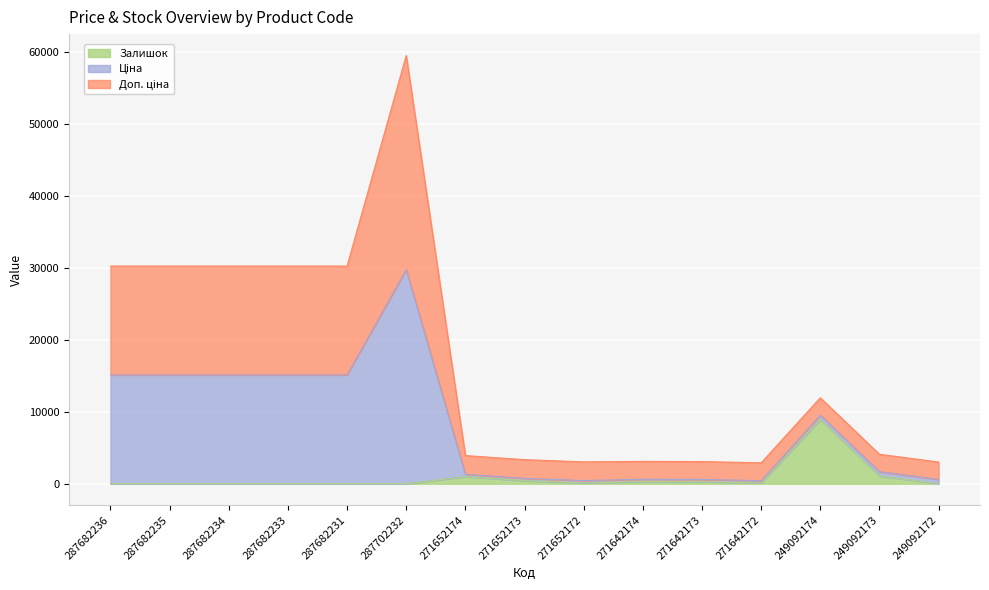

Is it true that Залишок equals 2898.2 at 287682234?

False